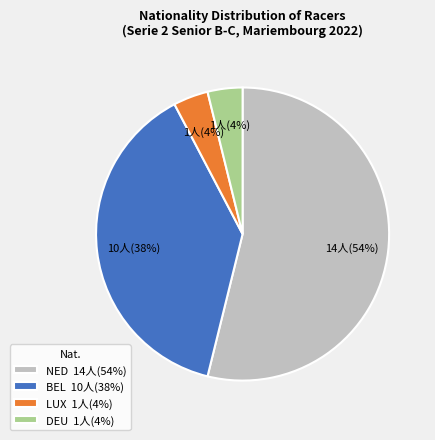

Which slice represents more than half of the pie?

NED 14人(54%)